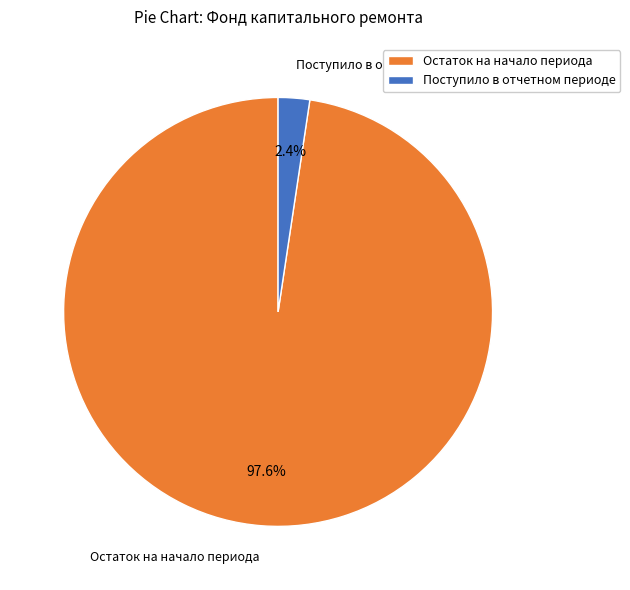

Which slice represents more than half of the pie?

Остаток на начало периода